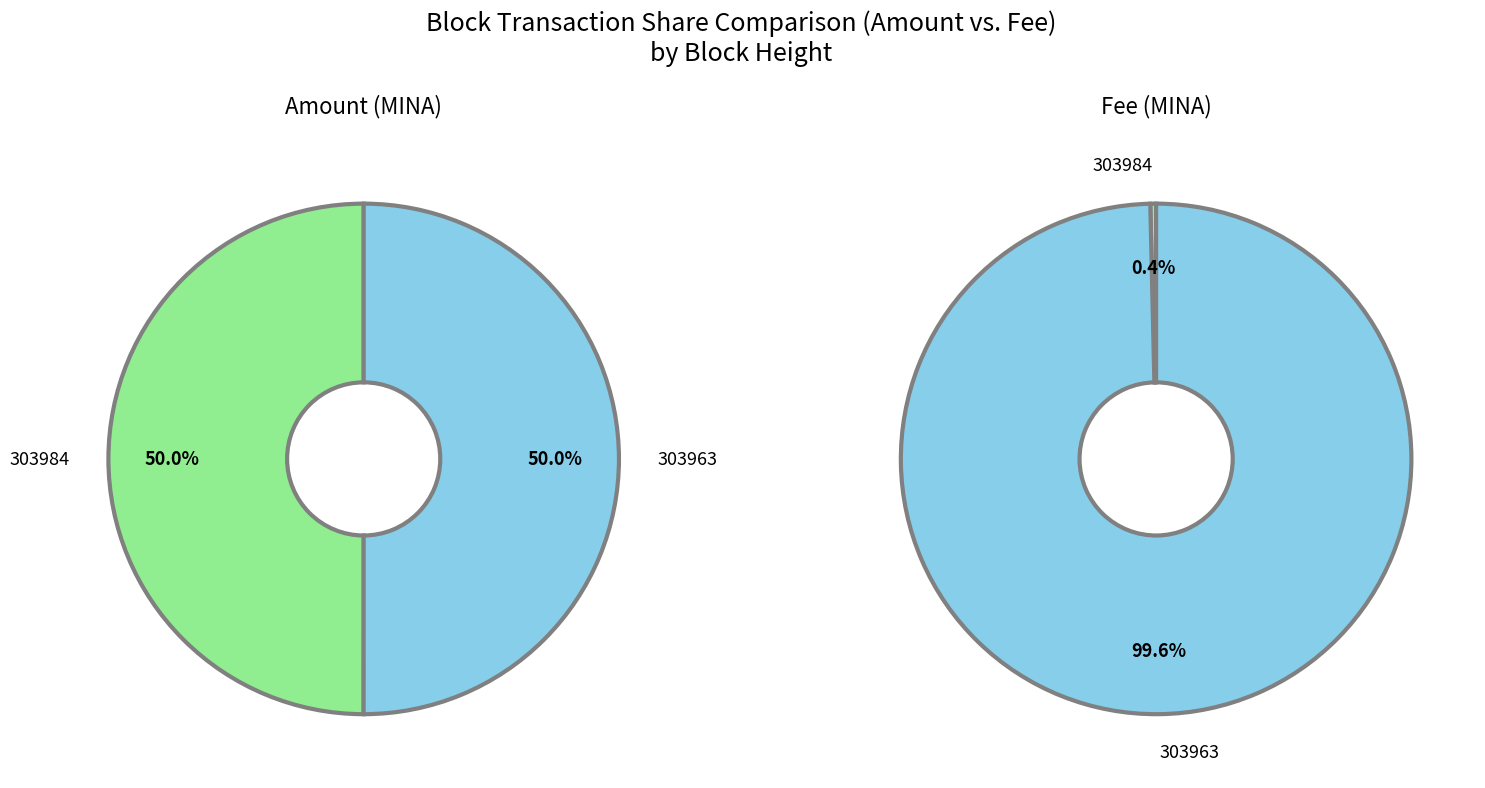

To the nearest percent, what is the average slice percentage?

50%